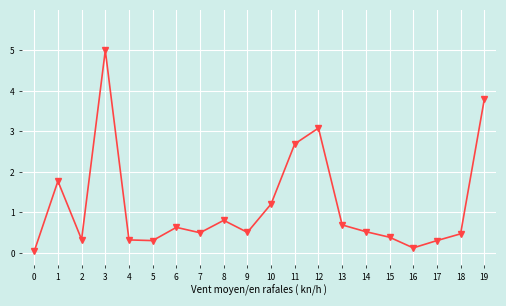

True or false: the data shows 0.3 at 2.

True